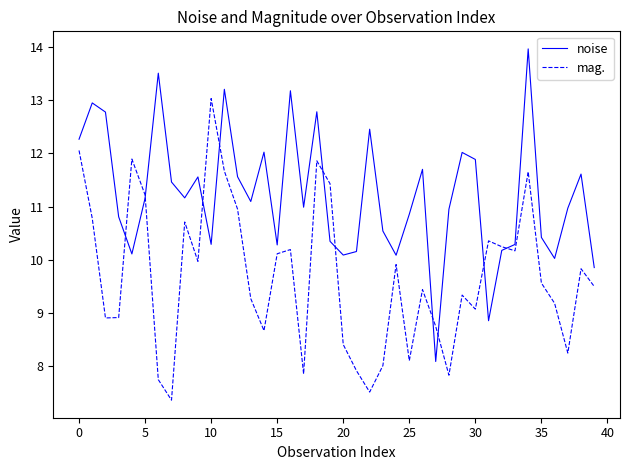

How many times do mag. and noise cross each other?

10